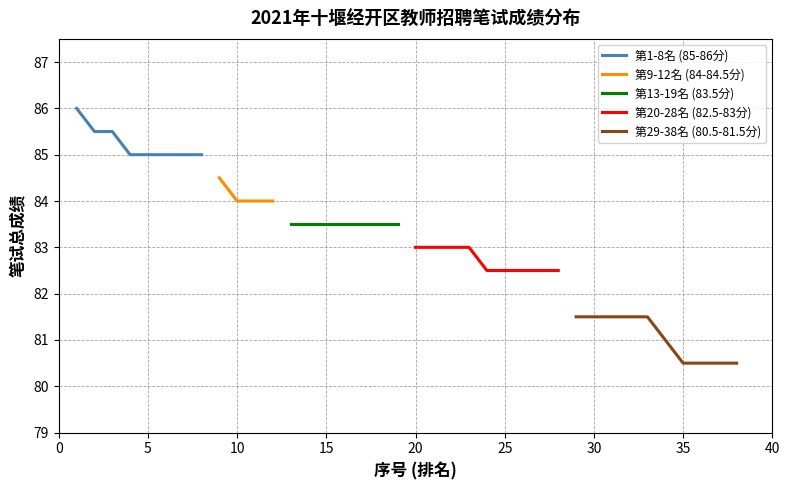

What is the maximum value for 第1-8名 (85-86分)?

86.0